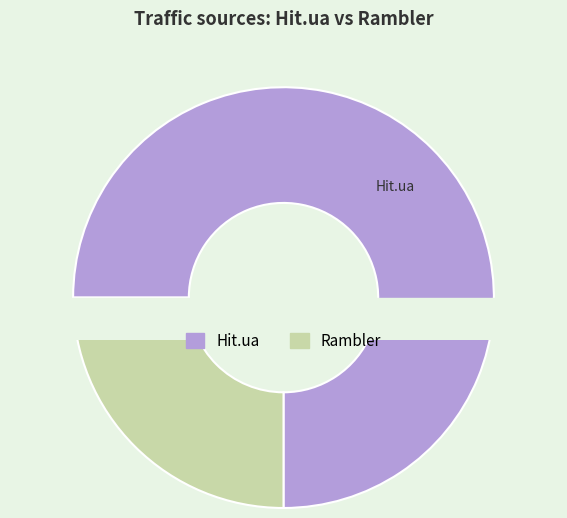

How many segments does this pie chart have?

2